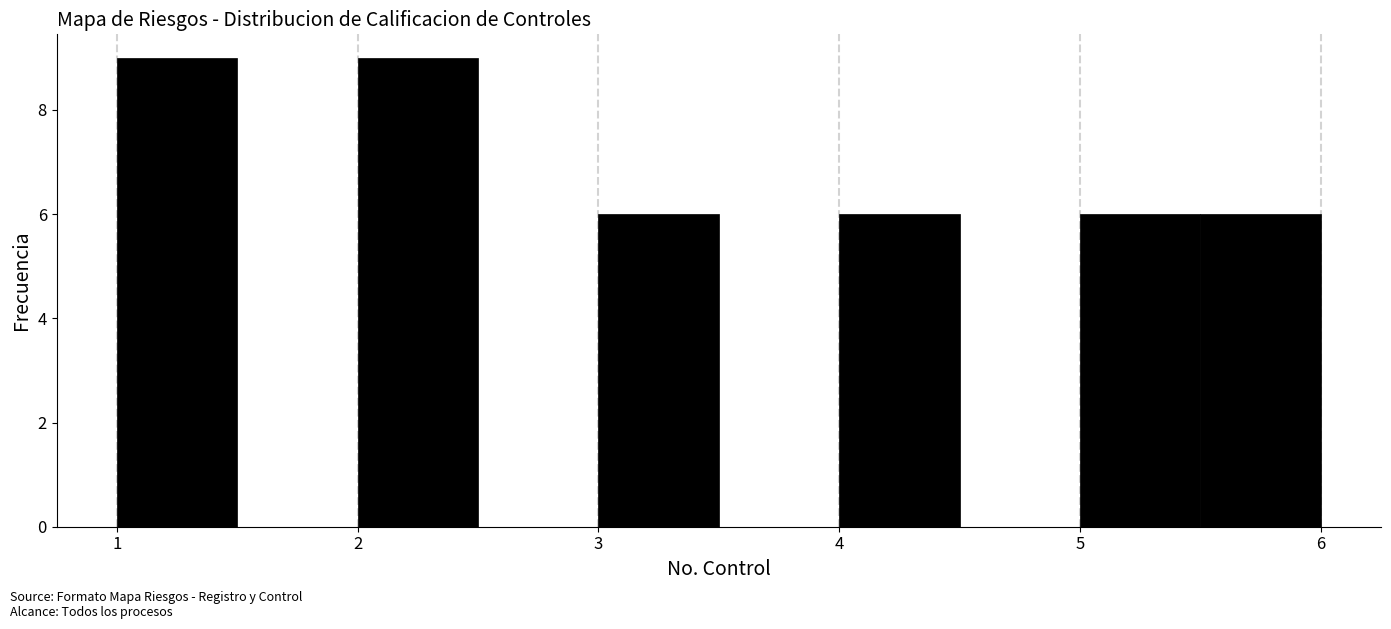

Reading left to right, list every bar in this chart as the range it spans on the x-axis followed by its height. The values are not printed on the chart, so give them approximately, as read against the axis.

1.0 to 1.5: 9
1.5 to 2.0: 0
2.0 to 2.5: 9
2.5 to 3.0: 0
3.0 to 3.5: 6
3.5 to 4.0: 0
4.0 to 4.5: 6
4.5 to 5.0: 0
5.0 to 5.5: 6
5.5 to 6.0: 6